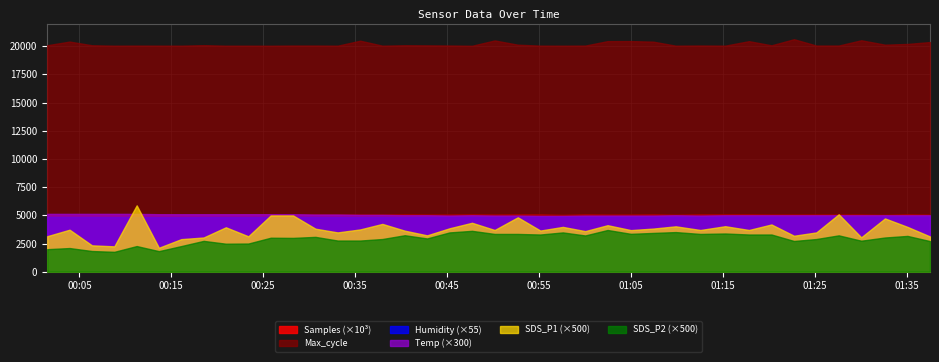

How many data points in Samples are above 5078033?

19